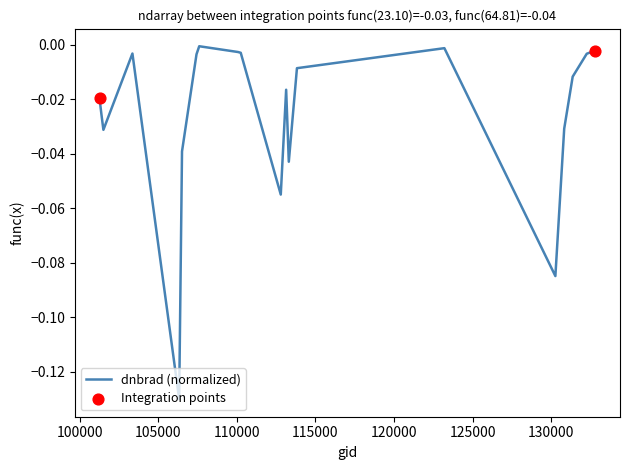

Does the chart have visible grid lines?

No